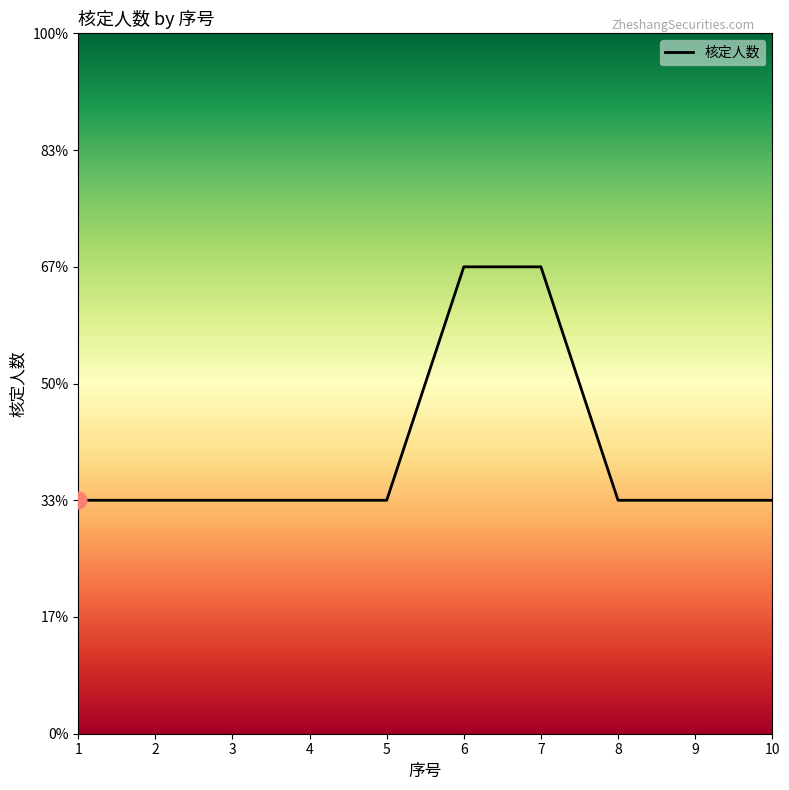

Does the chart have visible grid lines?

No